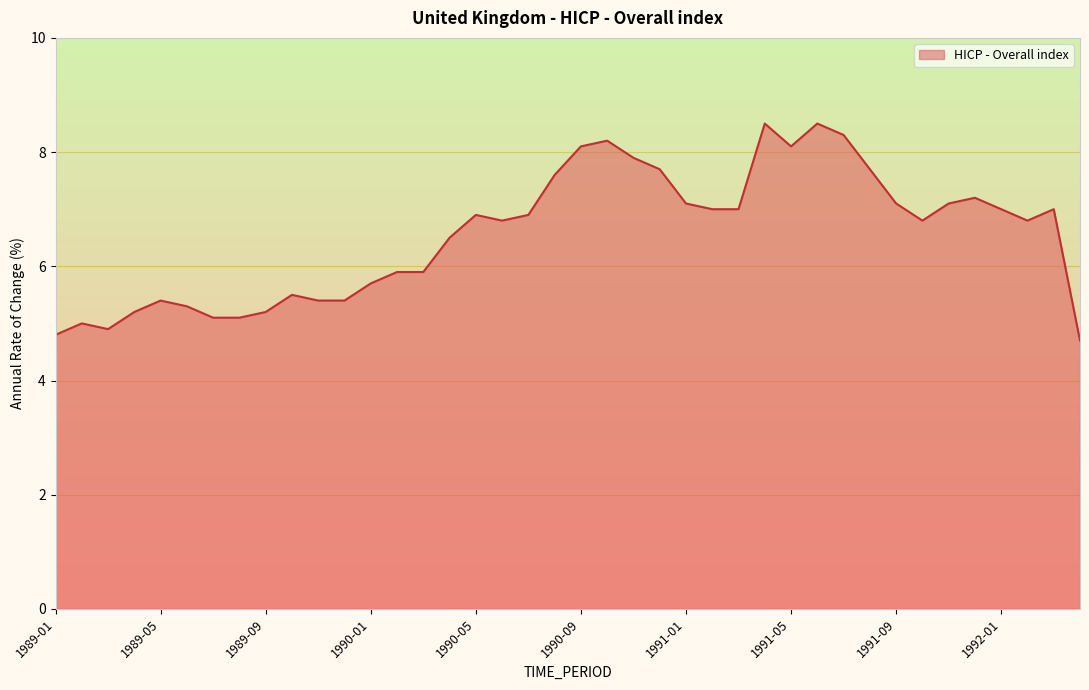

What is the greatest value displayed?

8.5